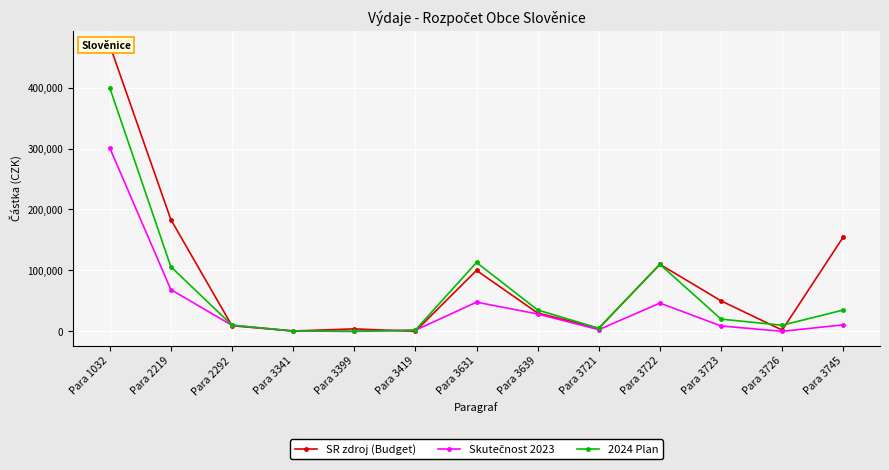

What is the total value across all series at Para 3721?

12743.3